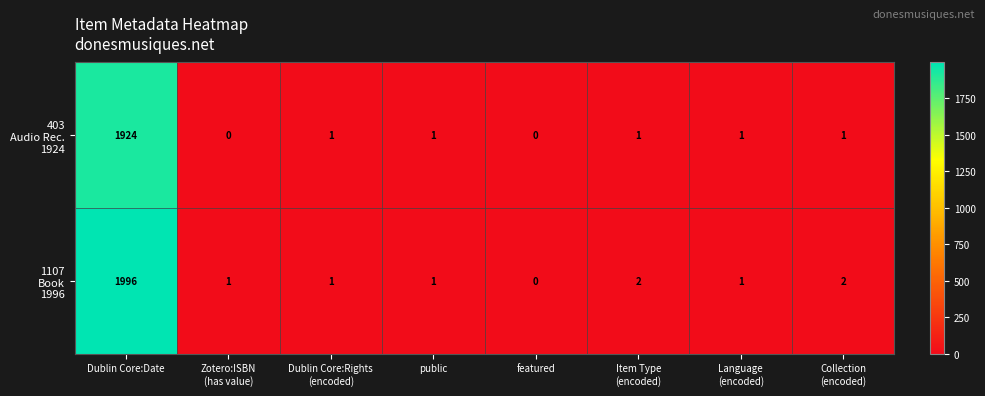

At which category is the sum across all series the highest?

Dublin Core:Date